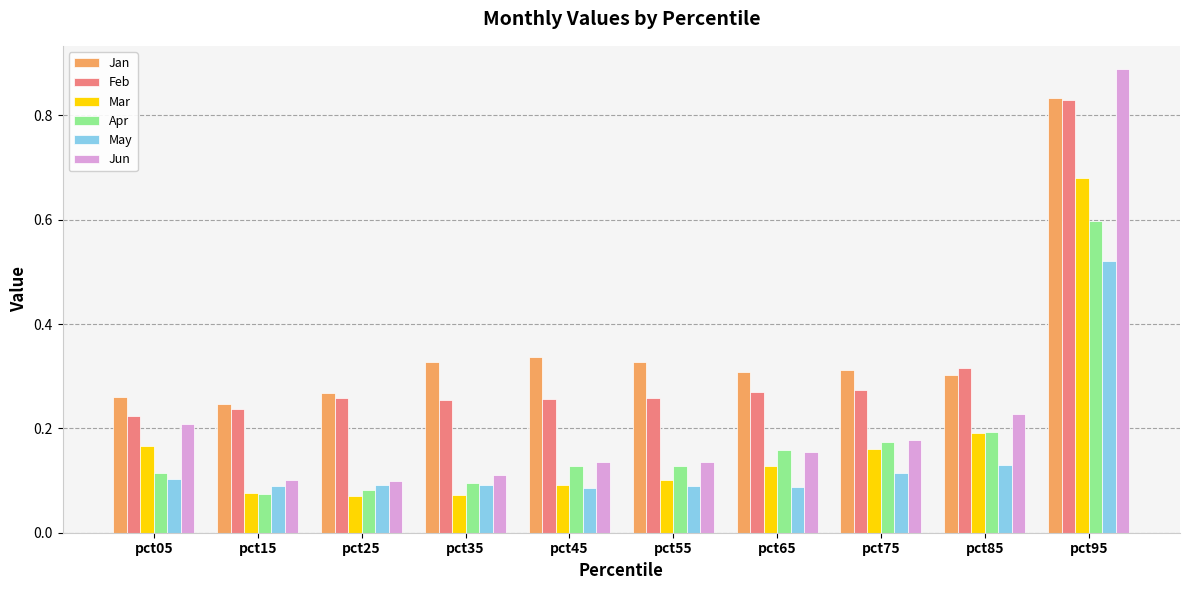

At how many categories does at least one series exceed 0?

10